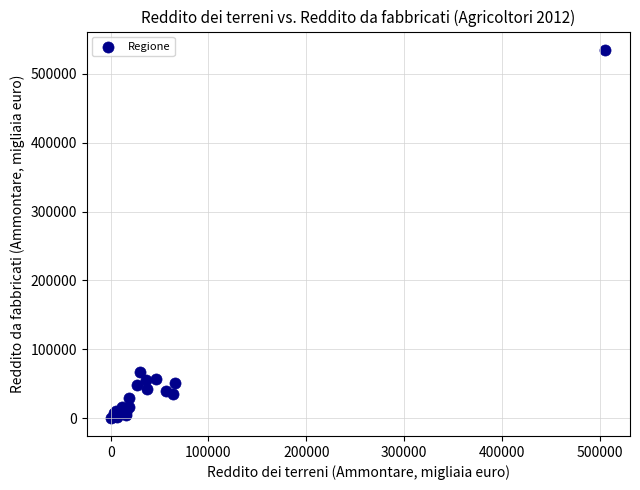

What Y value in the scatter plot is closest to 267841?

66904